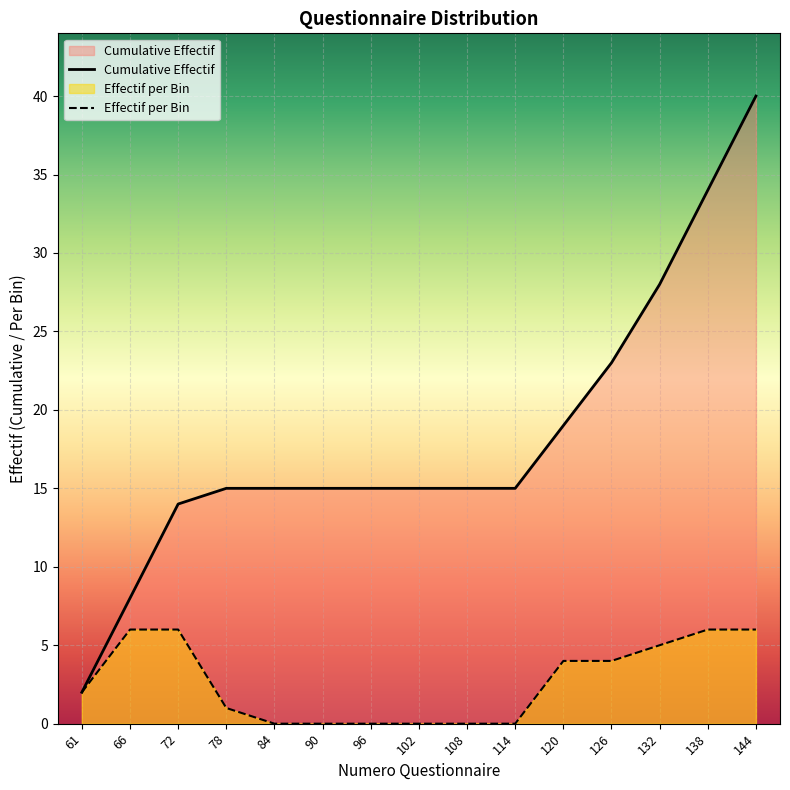

What is the difference between the maximum and minimum values in the Effectif per Bin series?

6